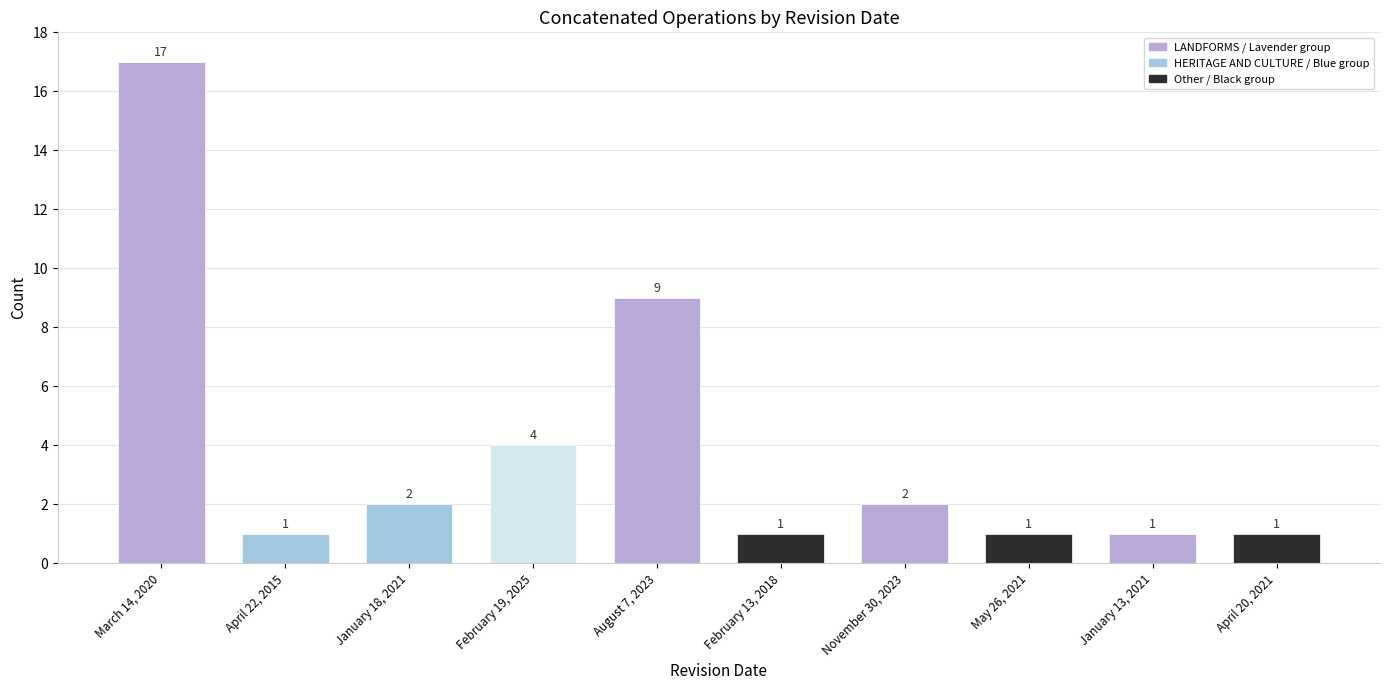

The value at February 13, 2018 is 1. True or false?

True